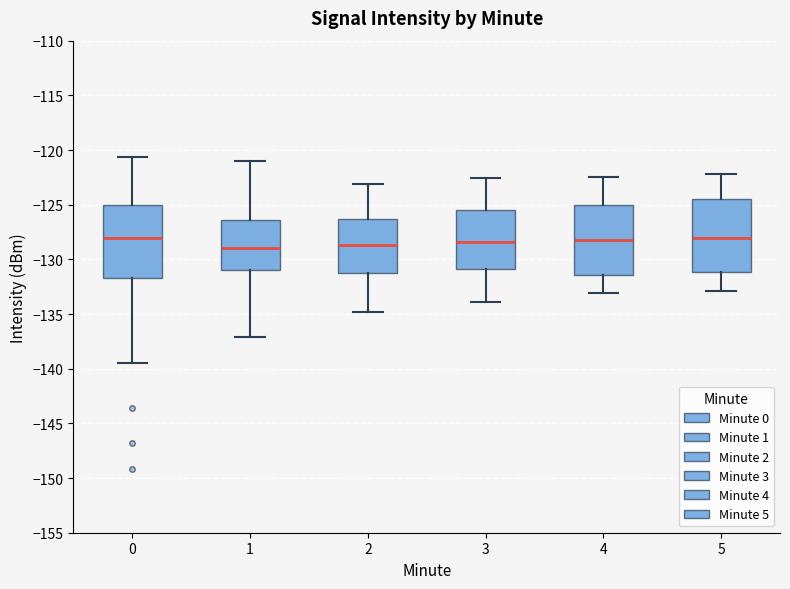

Where does the lower whisker of the box at x = 5 end on the y-axis? The values are not printed on the chart, so give them approximately, as read against the axis.

-133.0